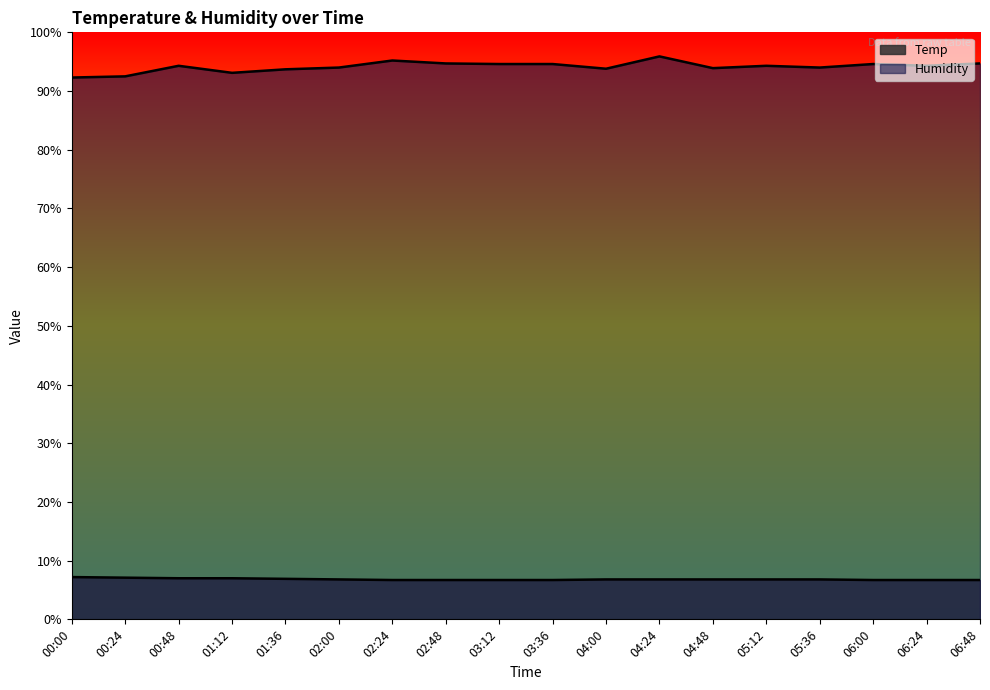

Which series changed the most between 00:24 and 05:36?

Humidity